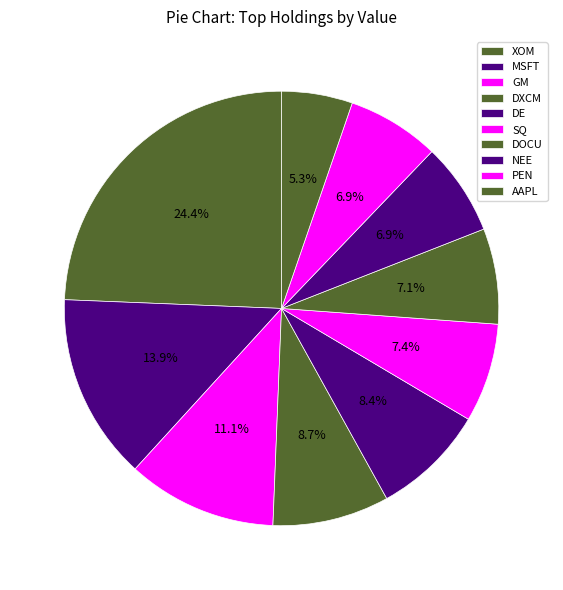

To the nearest percent, what is the difference between the MSFT and AAPL slice percentages?

9%